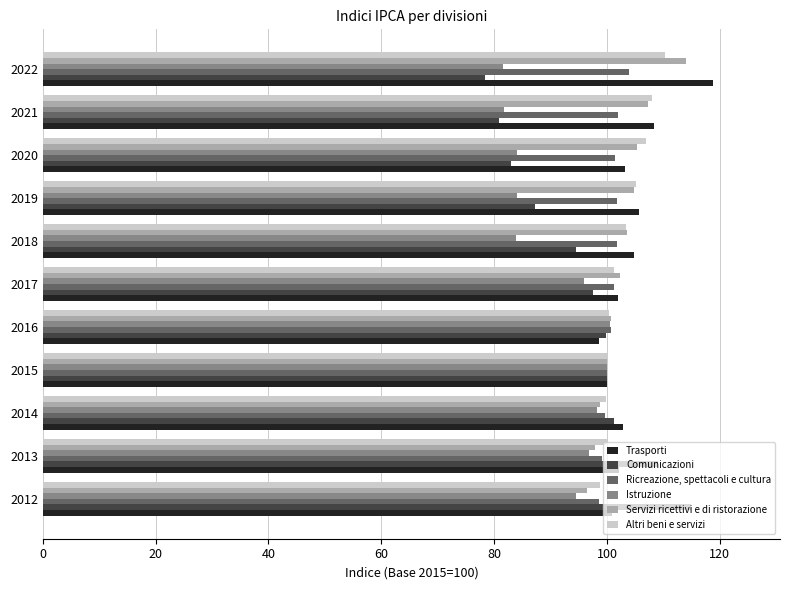

The value of Trasporti at 2018 is 104.8. True or false?

True